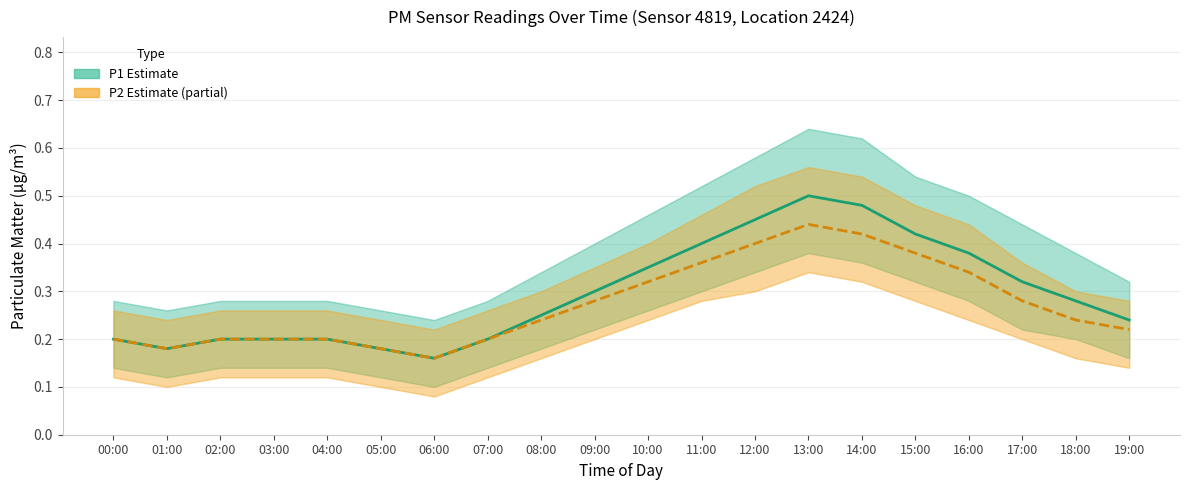

At 10:00, list the series in order from largest to smallest.

P1 (Estimate), P2 (Estimate based on partial data)